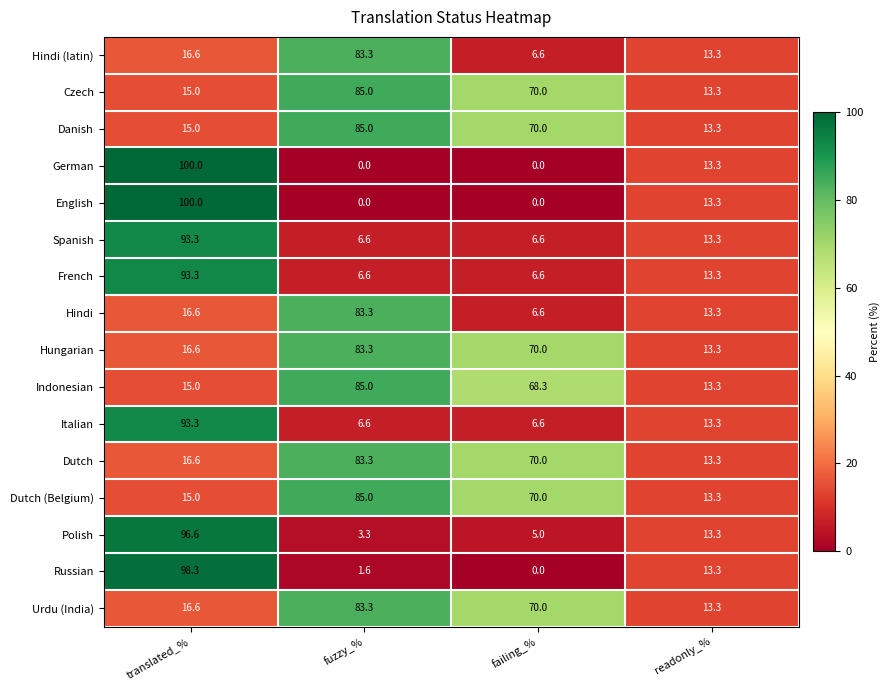

At which category is the sum across all series the highest?

translated_%